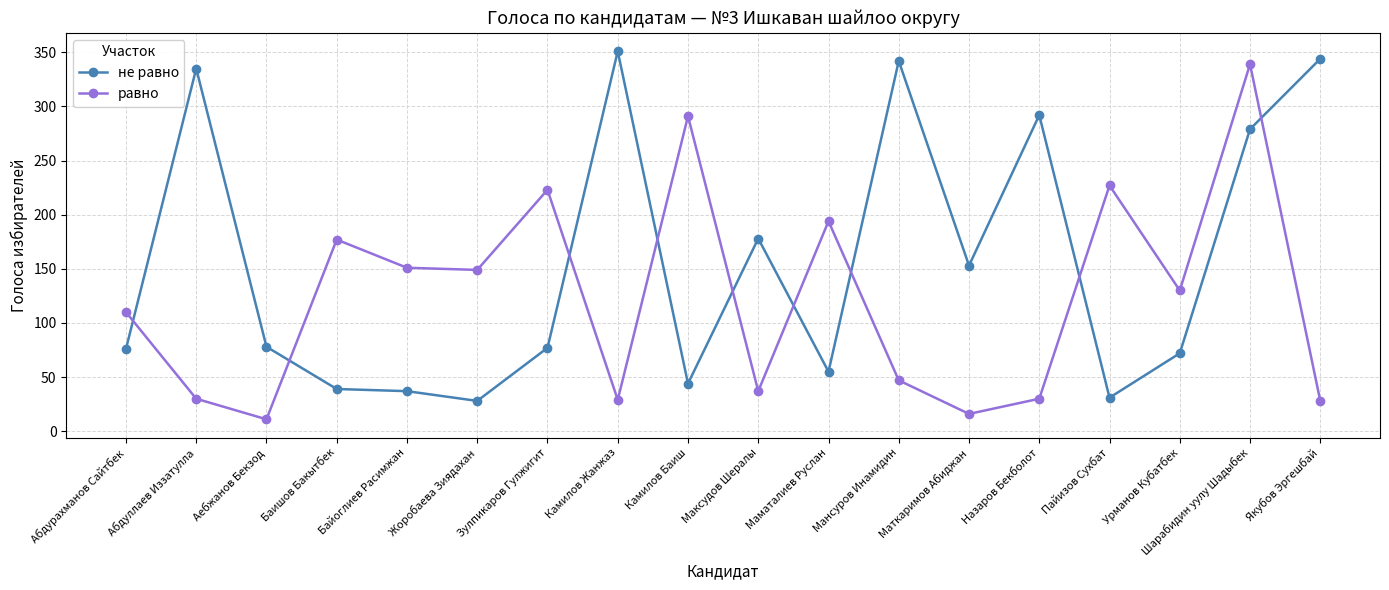

True or false: равно and не равно intersect in this chart.

True